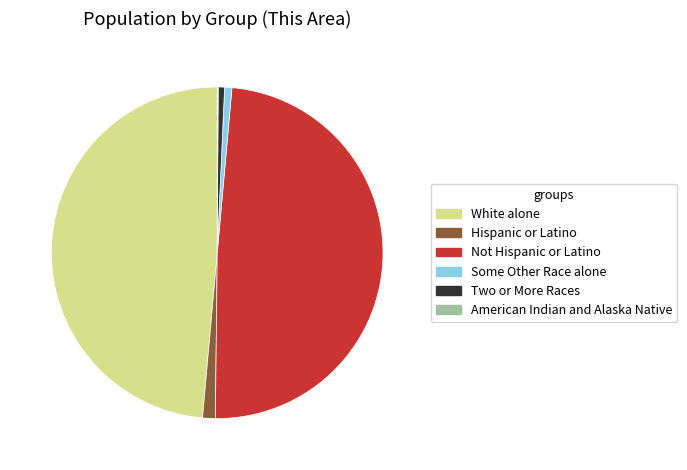

Does any single category account for the majority?

No